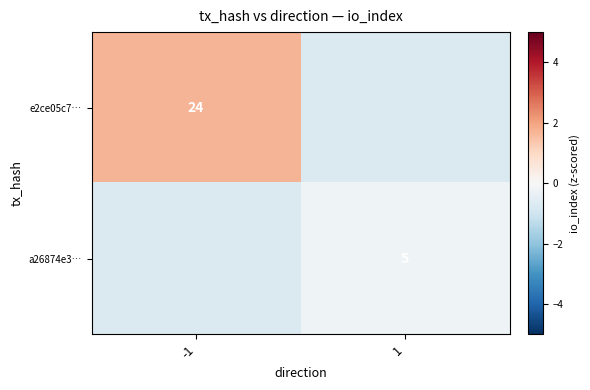

Is the value of e2ce05c7… at -1 greater than the value of a26874e3… at 1?

Yes